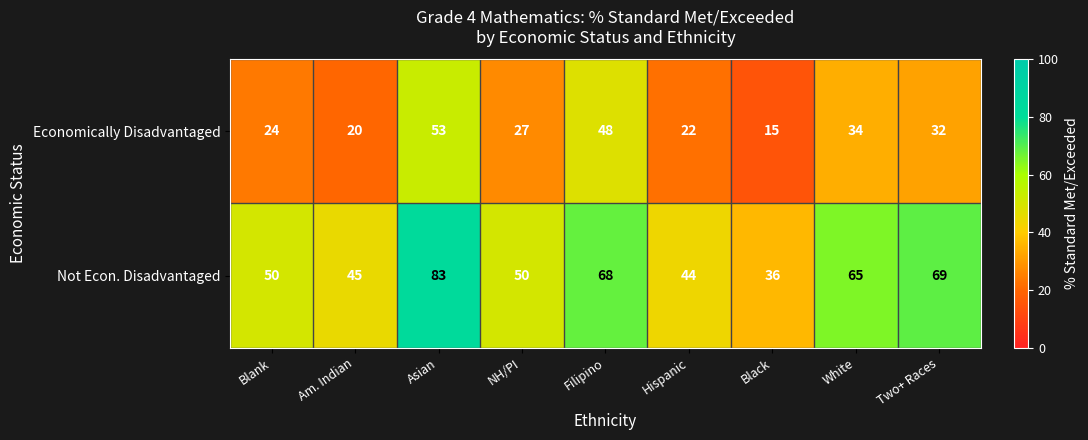

What is the smallest value displayed?

15